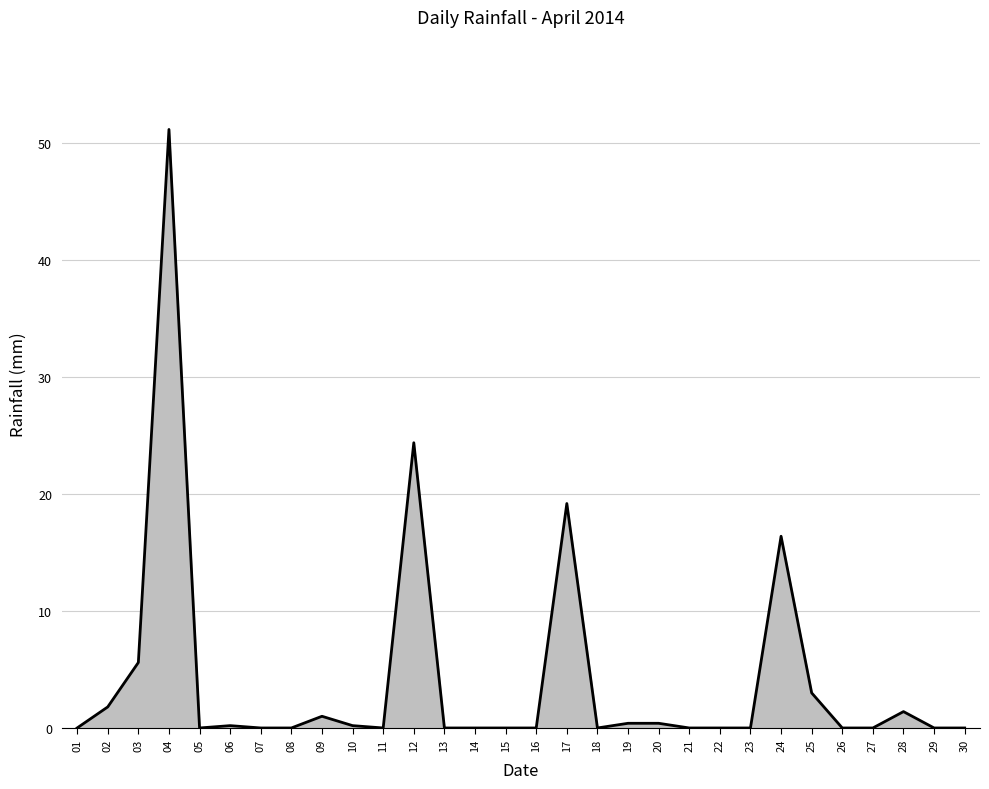

The chart shows a value of -32.3 at 23. True or false?

False